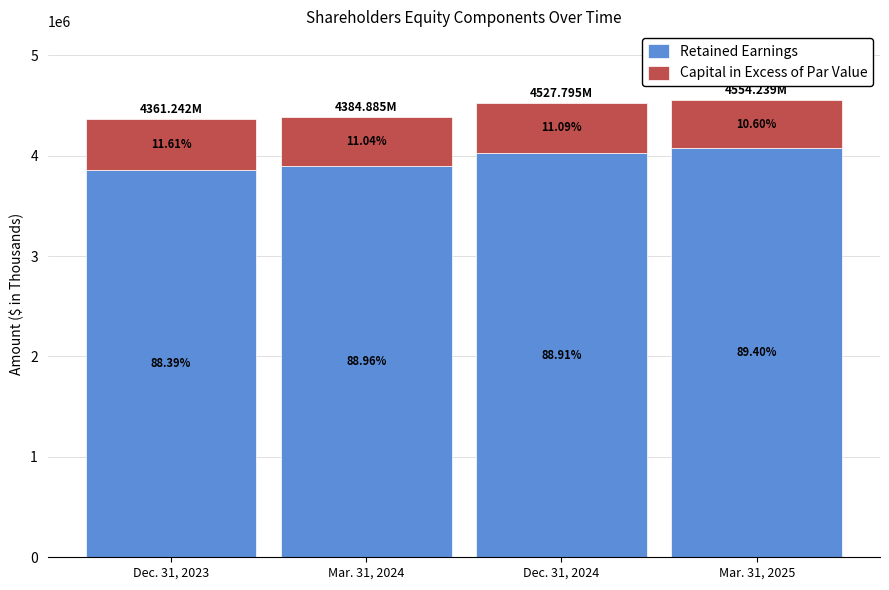

At which category is the sum across all series the highest?

Mar. 31, 2025